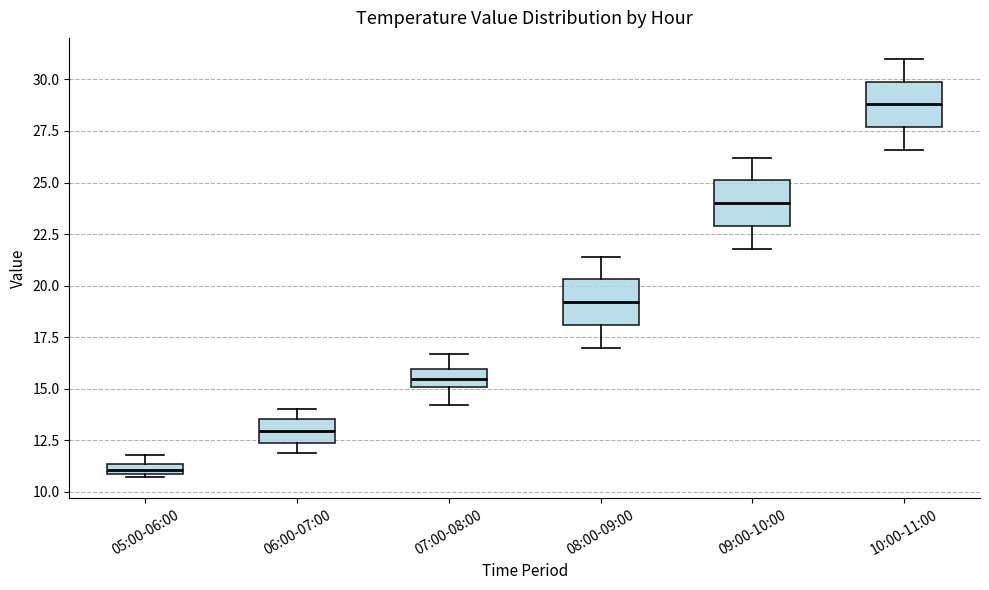

Where does the upper whisker of the box for 09:00-10:00 end on the y-axis? The values are not printed on the chart, so give them approximately, as read against the axis.

26.0